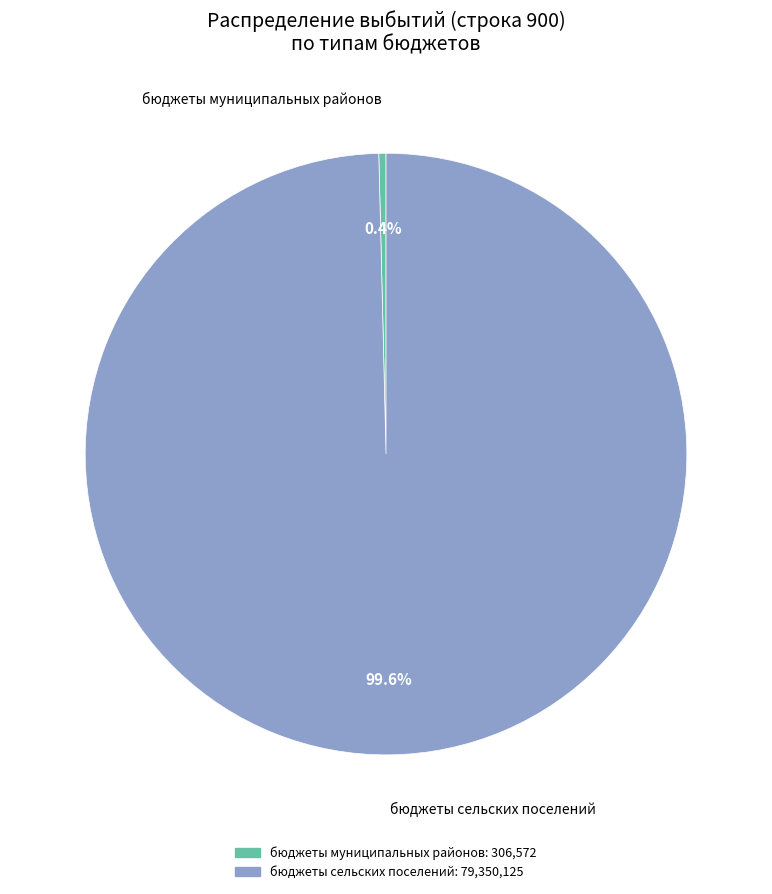

Which slice represents more than half of the pie?

бюджеты сельских поселений